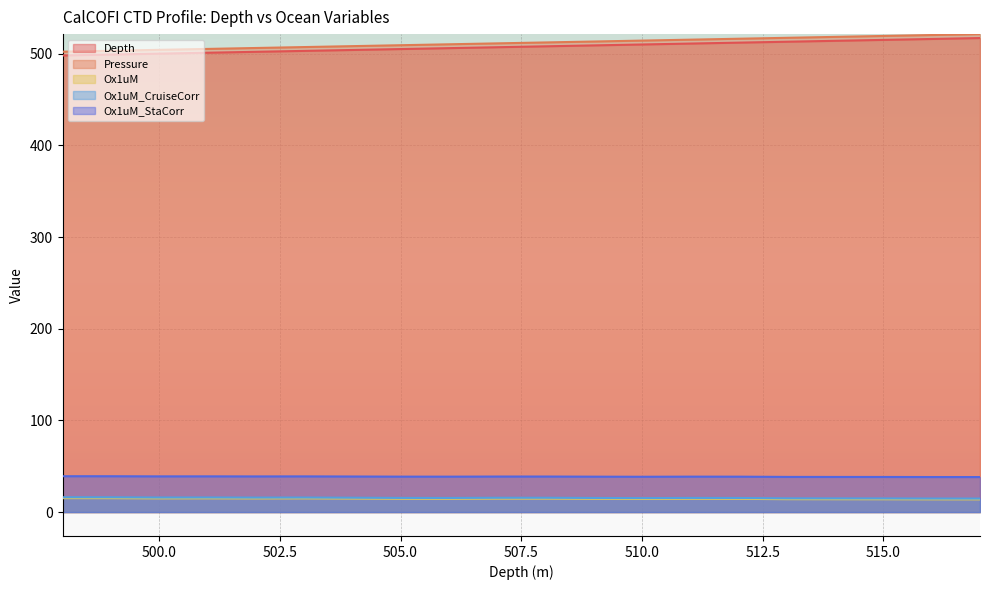

Reading left to right, transcribe all the data shown in this chart.

Depth: 517=517.0	516=516.0	515=515.0	514=514.0	513=513.0	512=512.0	511=511.0	510=510.0	509=509.0	508=508.0	507=507.0	506=506.0	505=505.0	504=504.0	503=503.0	502=502.0	501=501.0	500=500.0	499=499.0	498=498.0
Pressure: 517=521.3	516=520.3	515=519.3	514=518.3	513=517.3	512=516.3	511=515.2	510=514.2	509=513.2	508=512.2	507=511.2	506=510.2	505=509.2	504=508.2	503=507.2	502=506.2	501=505.2	500=504.1	499=503.1	498=502.1
Ox1uM: 517=13.8	516=13.9	515=14.0	514=14.0	513=14.1	512=14.4	511=14.5	510=14.3	509=14.5	508=14.7	507=14.7	506=14.5	505=14.5	504=14.7	503=14.9	502=14.8	501=15.0	500=14.9	499=15.1	498=15.2
Ox1uM_CruiseCorr: 517=14.7	516=14.8	515=14.9	514=14.9	513=15.0	512=15.4	511=15.4	510=15.2	509=15.4	508=15.6	507=15.6	506=15.4	505=15.4	504=15.7	503=15.9	502=15.8	501=15.9	500=15.9	499=16.1	498=16.2
Ox1uM_StaCorr: 517=38.2	516=38.2	515=38.3	514=38.3	513=38.4	512=38.6	511=38.7	510=38.5	509=38.6	508=38.8	507=38.8	506=38.6	505=38.7	504=38.8	503=38.9	502=38.9	501=39.0	500=38.9	499=39.1	498=39.1